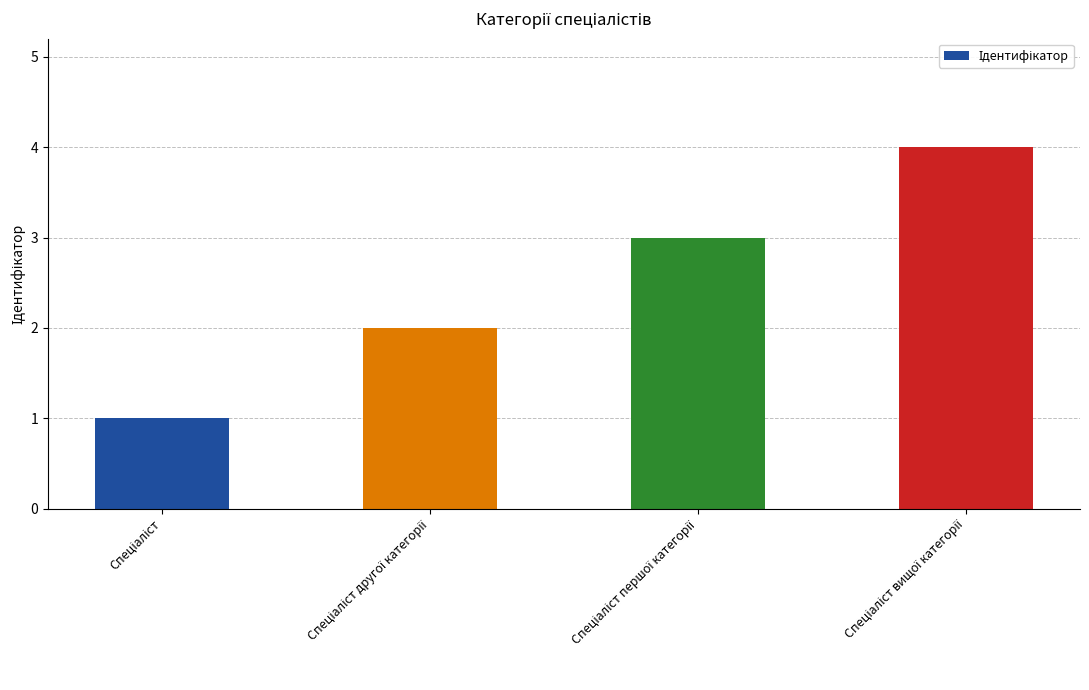

What is the sum of all values?

10